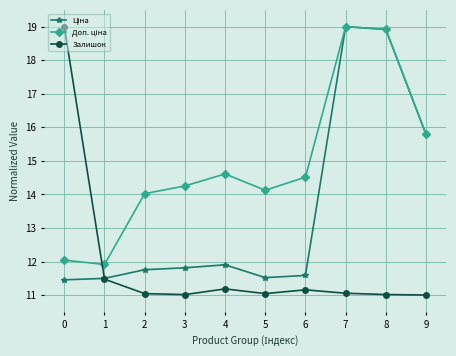

What is the highest value of the Залишок series?

19.0